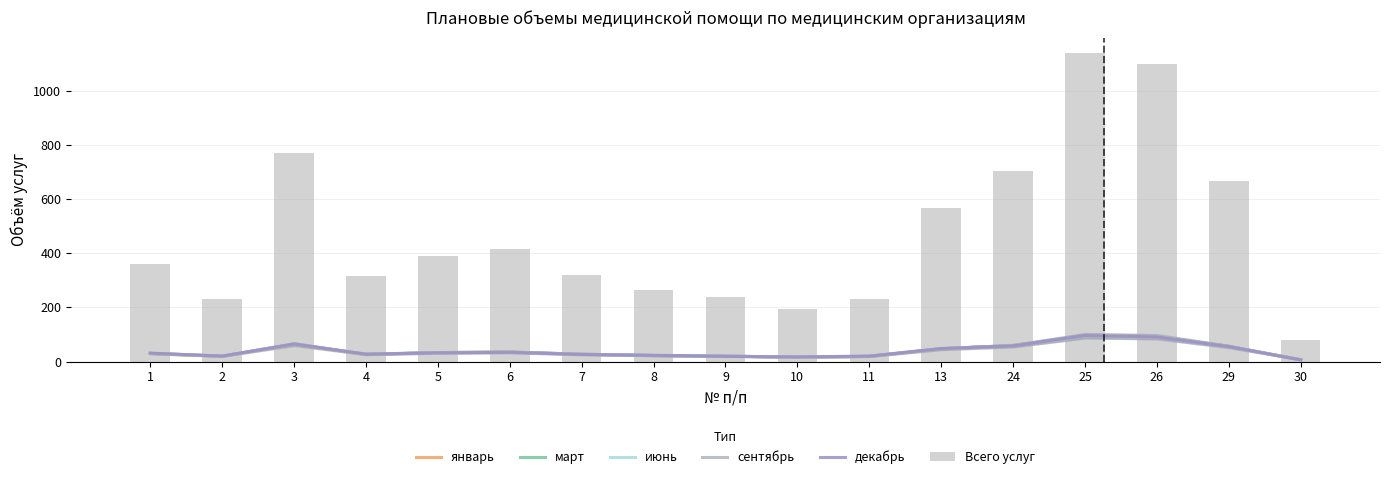

The value of июнь at 13 is 48. True or false?

True